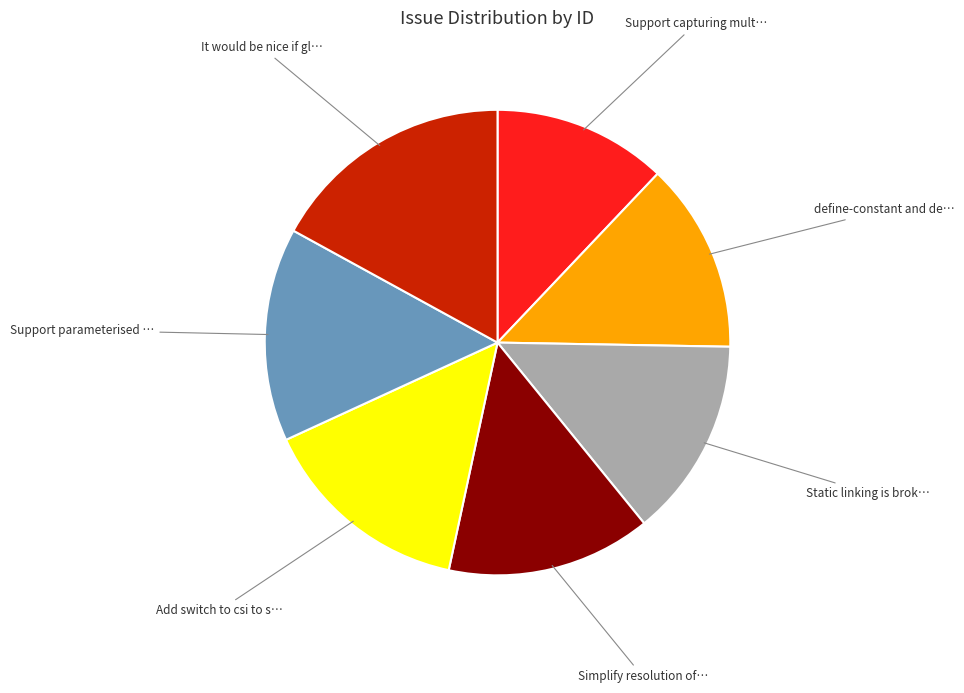

Does any single category account for the majority?

No